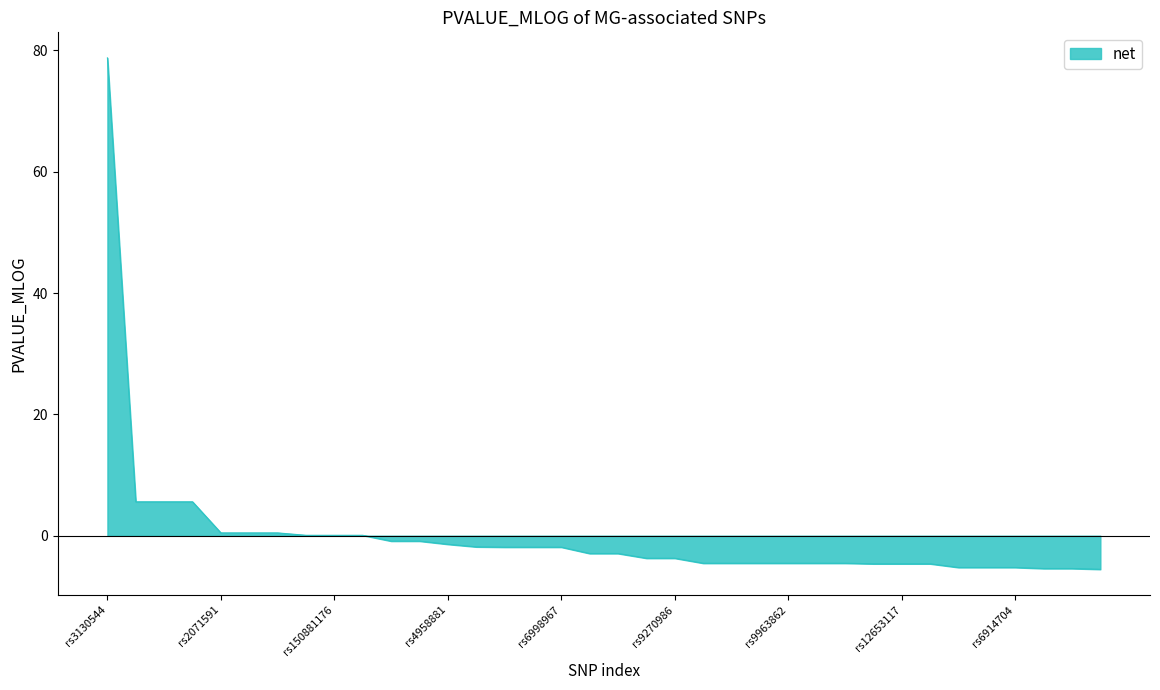

What is the smallest value displayed?

-5.5